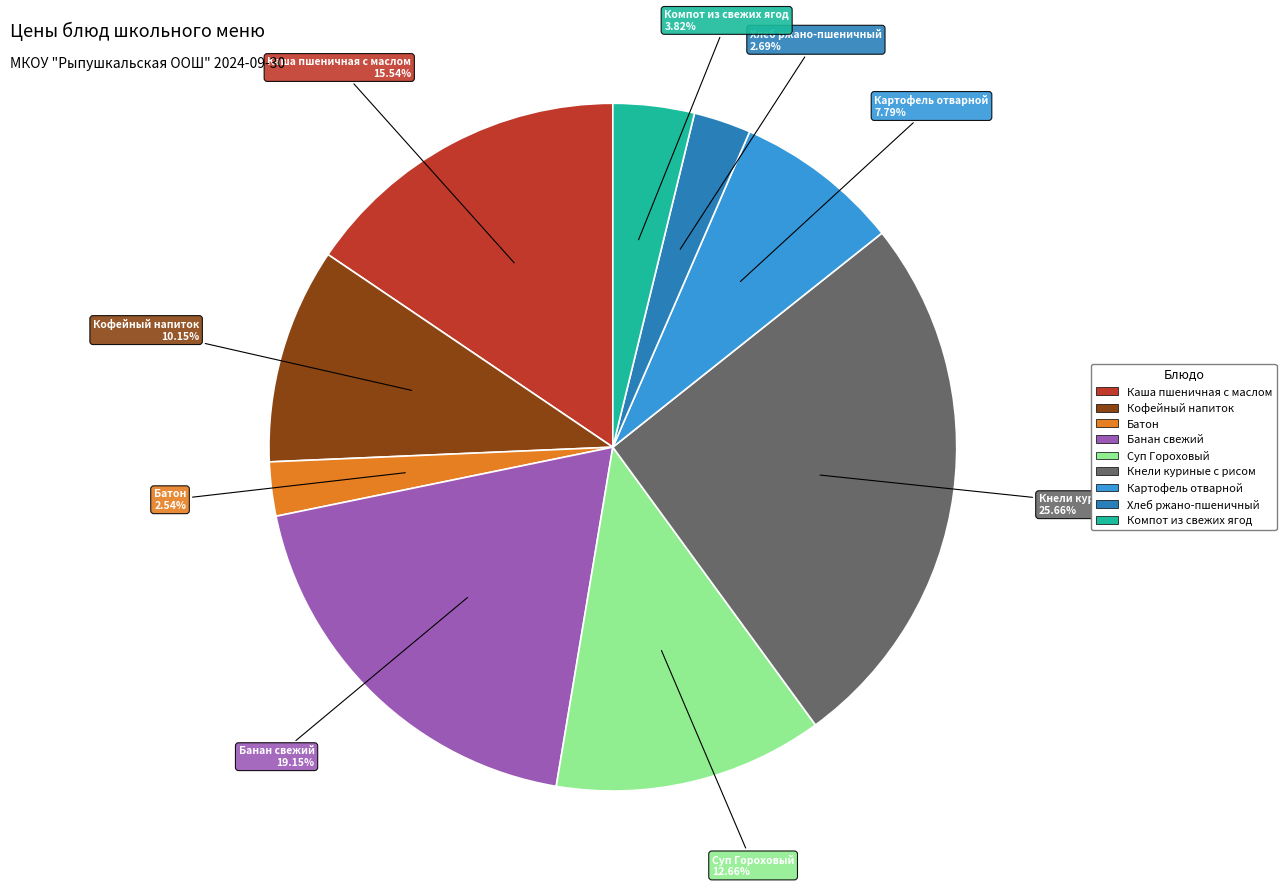

What percentage is the Компот из свежих ягод slice, to the nearest percent?

4%